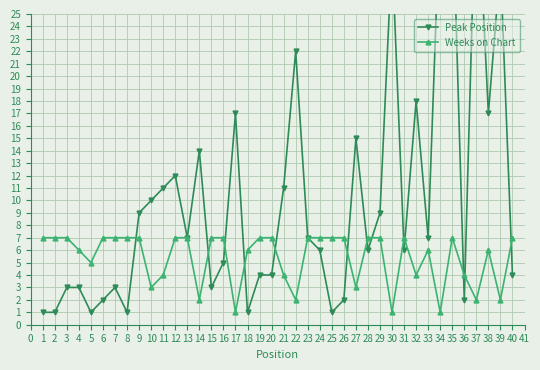

What is the value of the Weeks on Chart point at the 11th from the left?

4